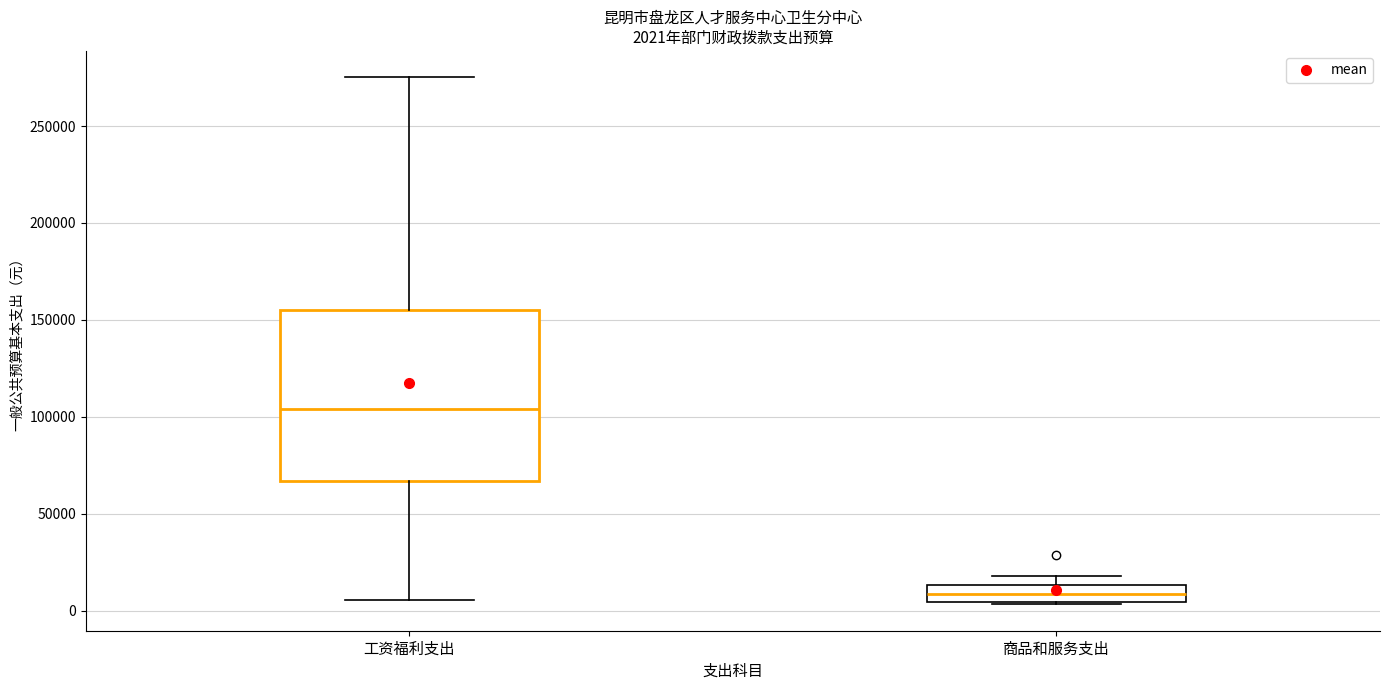

Which box has the highest median line?

工资福利支出